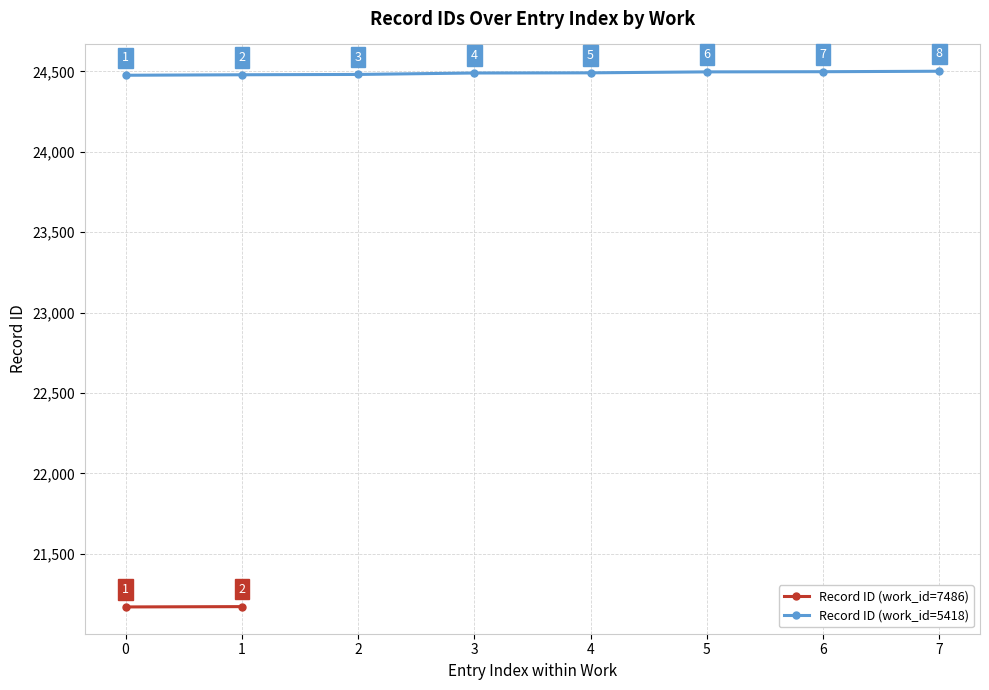

Where is Record ID (work_id=5418) nearest to the value 24488?

3